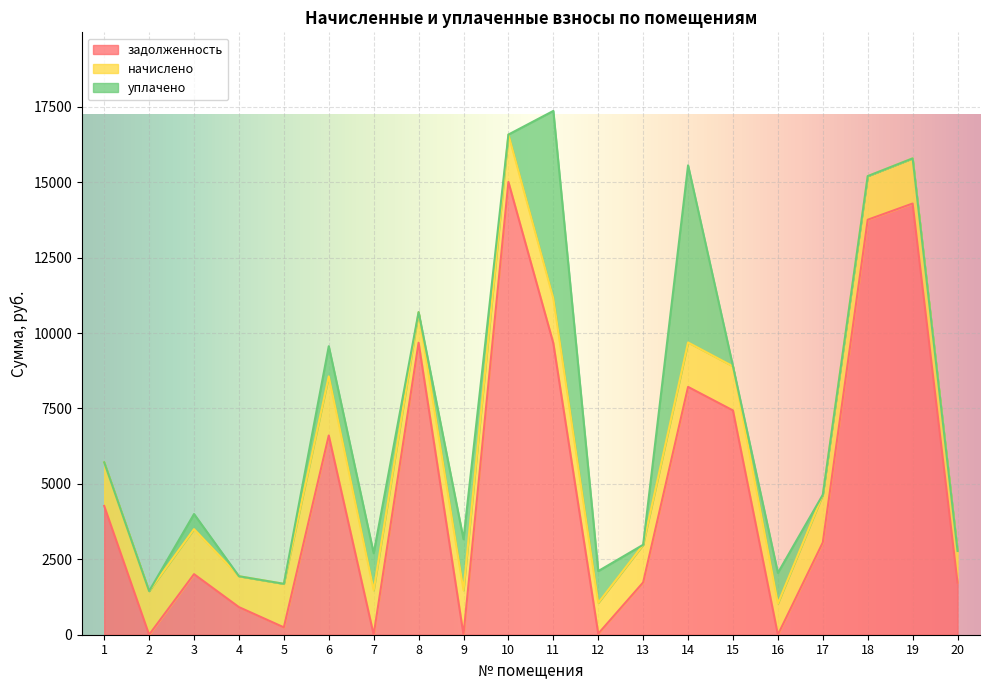

True or false: задолженность has a value of 2007.4 at 3.

True